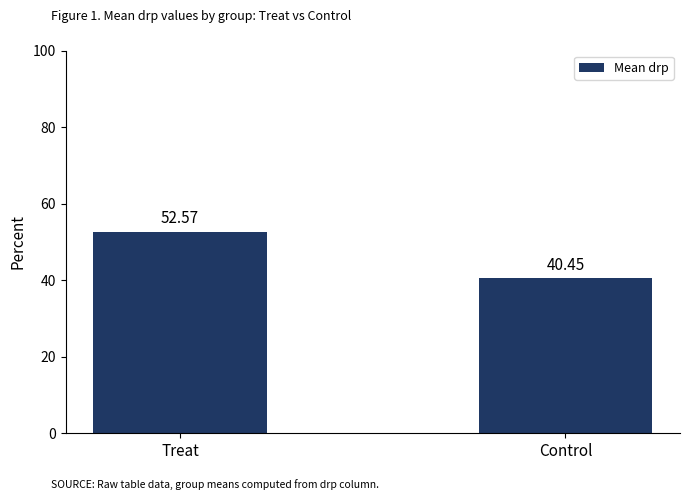

How many data points are above 52?

1